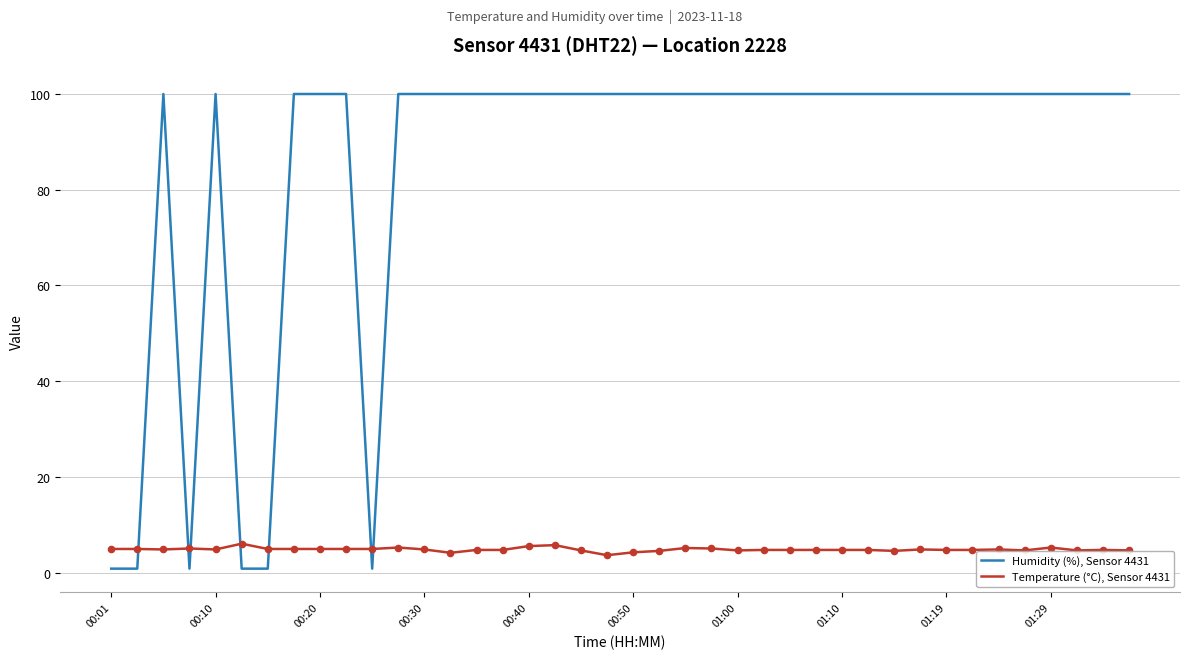

Which series has the largest total across all categories?

Humidity (%), Sensor 4431